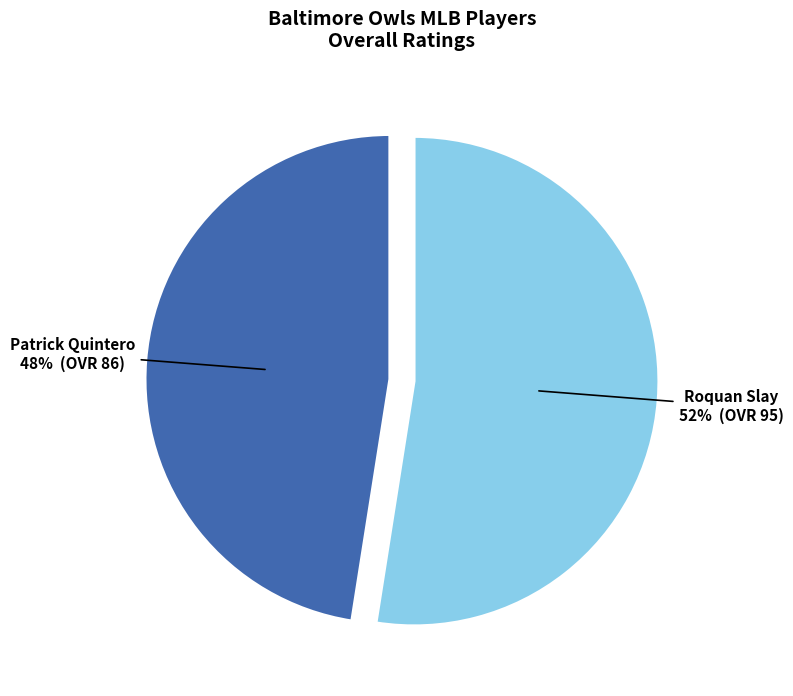

Between Roquan Slay and Patrick Quintero, which is larger?

Roquan Slay